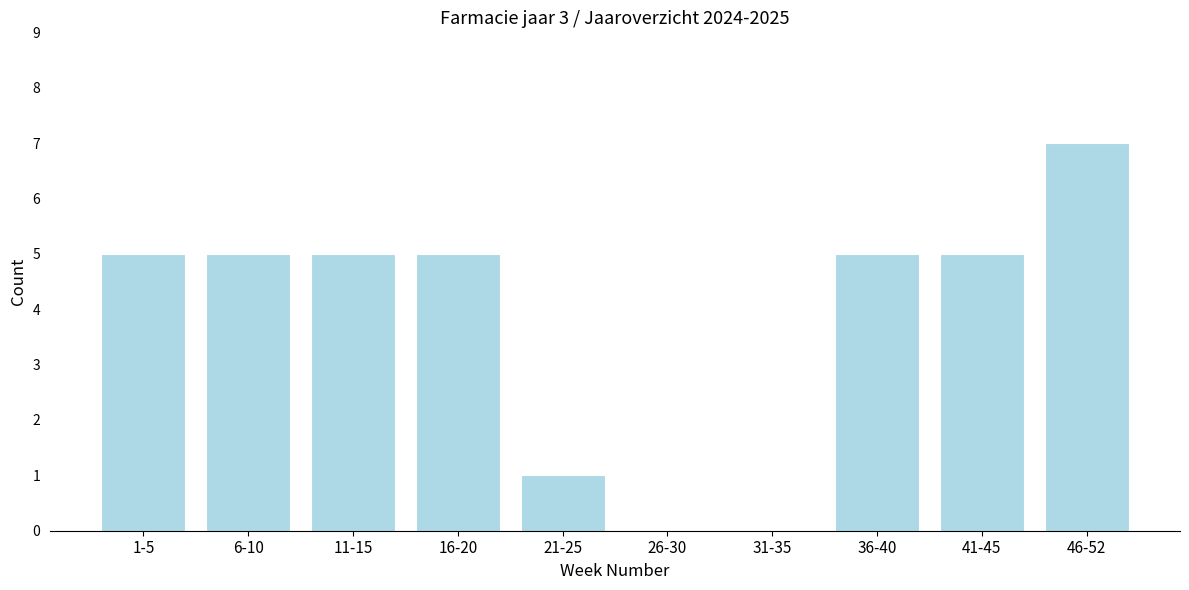

Reading right to left, list all the values displayed in this chart.

46-52=7	41-45=5	36-40=5	31-35=0	26-30=0	21-25=1	16-20=5	11-15=5	6-10=5	1-5=5